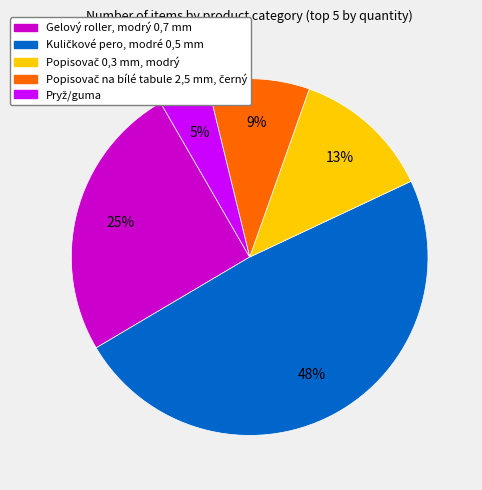

To the nearest percent, what is the average slice percentage?

20%